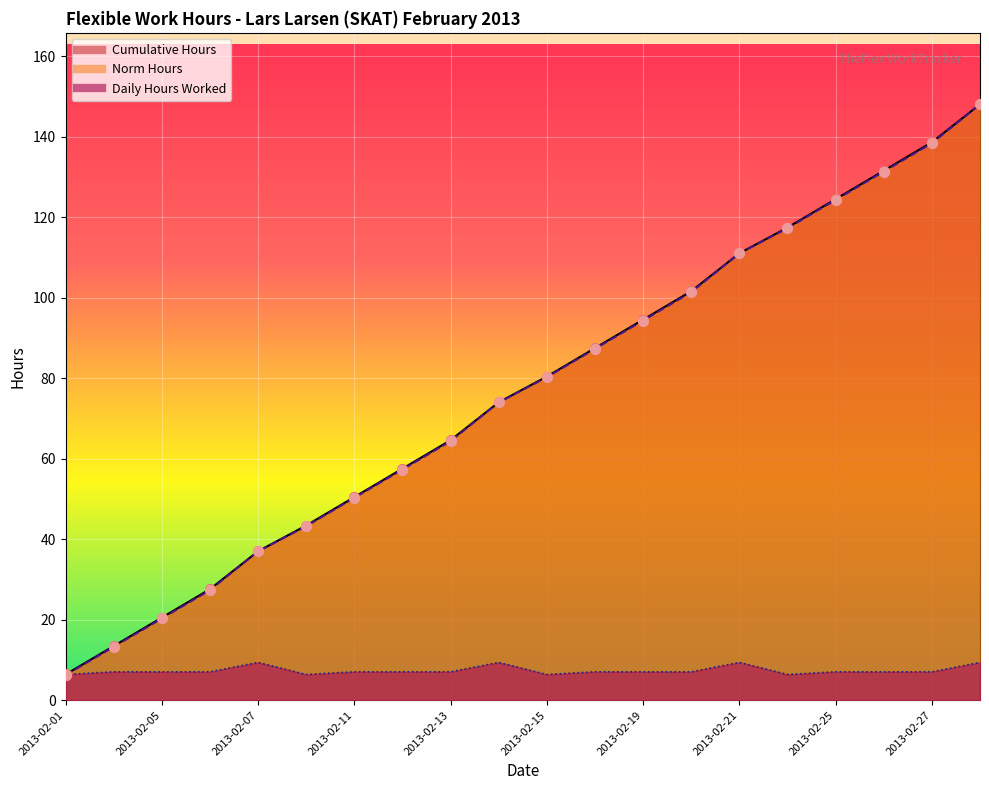

What is the total value across all series at 2013-02-28?

305.4